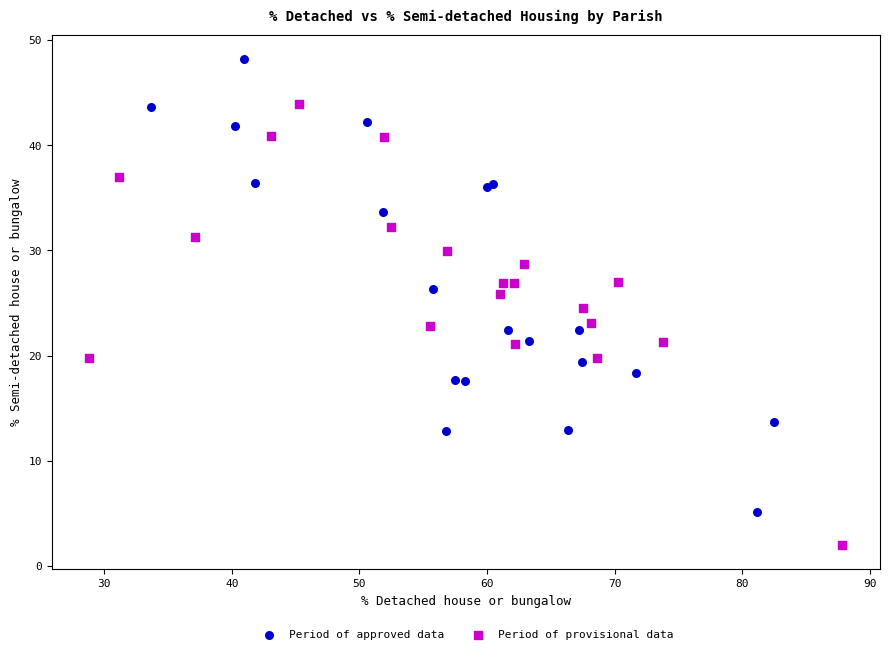

Which series contains the highest Y value?

Period of approved data